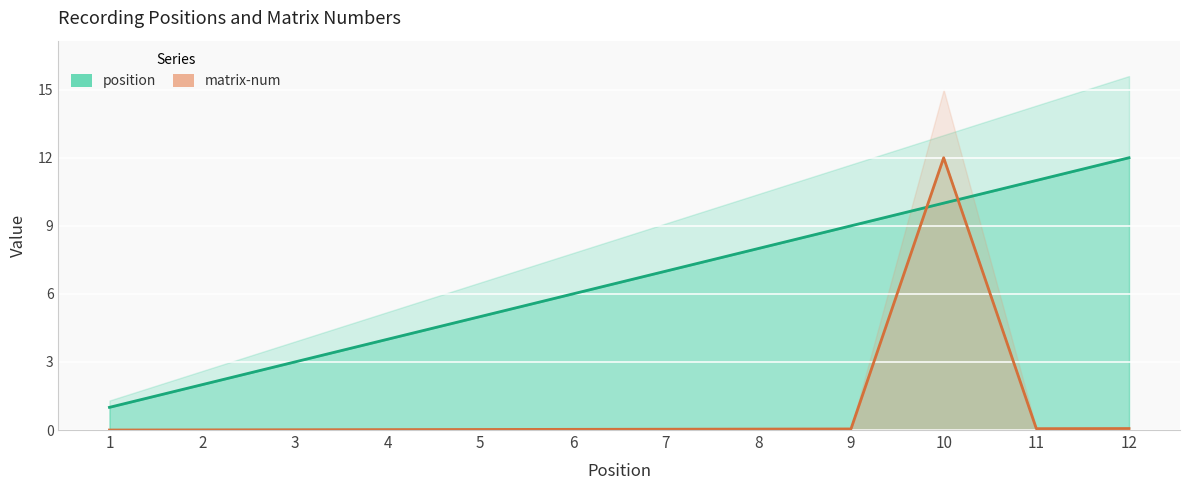

Reading right to left, what are all the values shown in this chart?

position: 12.0	11.0	10.0	9.0	8.0	7.0	6.0	5.0	4.0	3.0	2.0	1.0
matrix-num: 0.1	0.1	12.0	0.0	0.0	0.0	0.0	0.0	0.0	0.0	0.0	0.0